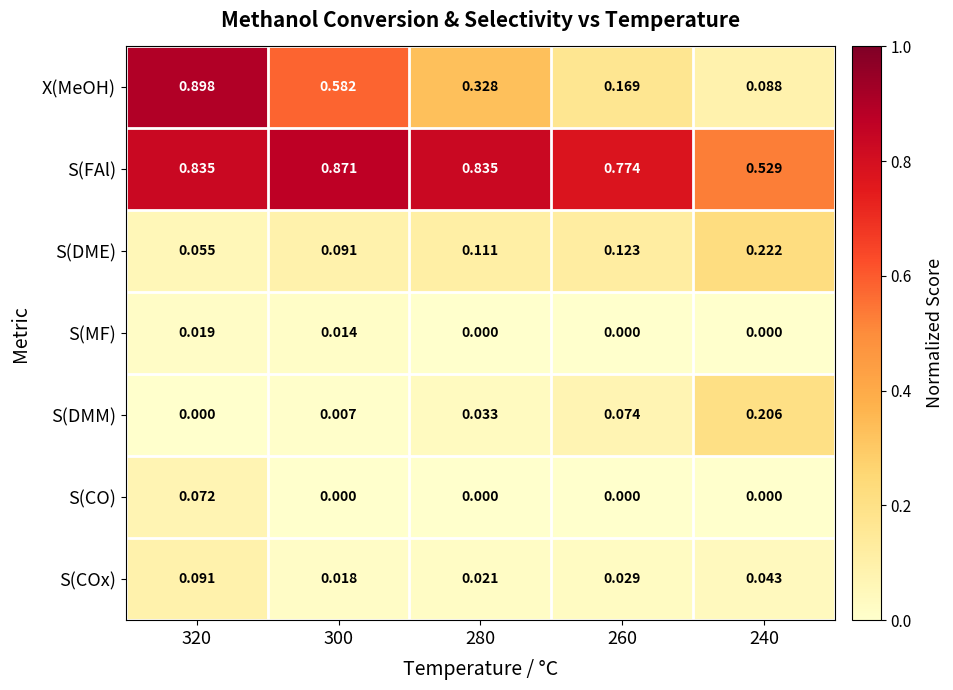

List the series in order of their peak value, highest first.

X(MeOH), S(FAl), S(DME), S(DMM), S(COx), S(CO), S(MF)